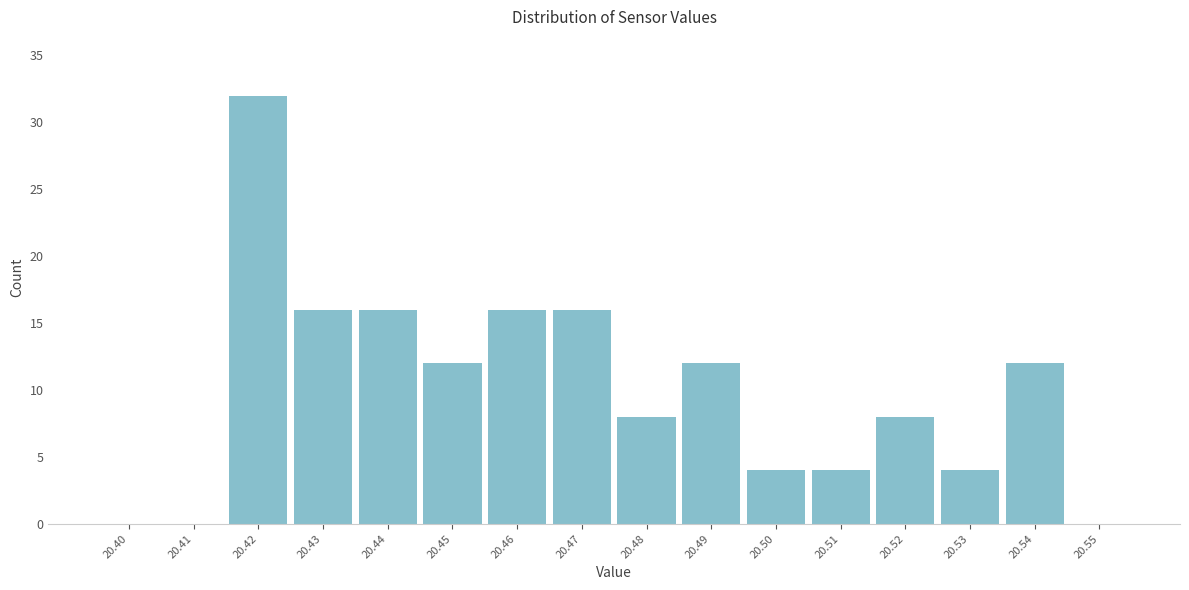

Reading left to right, extract all data points from this chart.

20.40=0	20.41=0	20.42=32	20.43=16	20.44=16	20.45=12	20.46=16	20.47=16	20.48=8	20.49=12	20.50=4	20.51=4	20.52=8	20.53=4	20.54=12	20.55=0